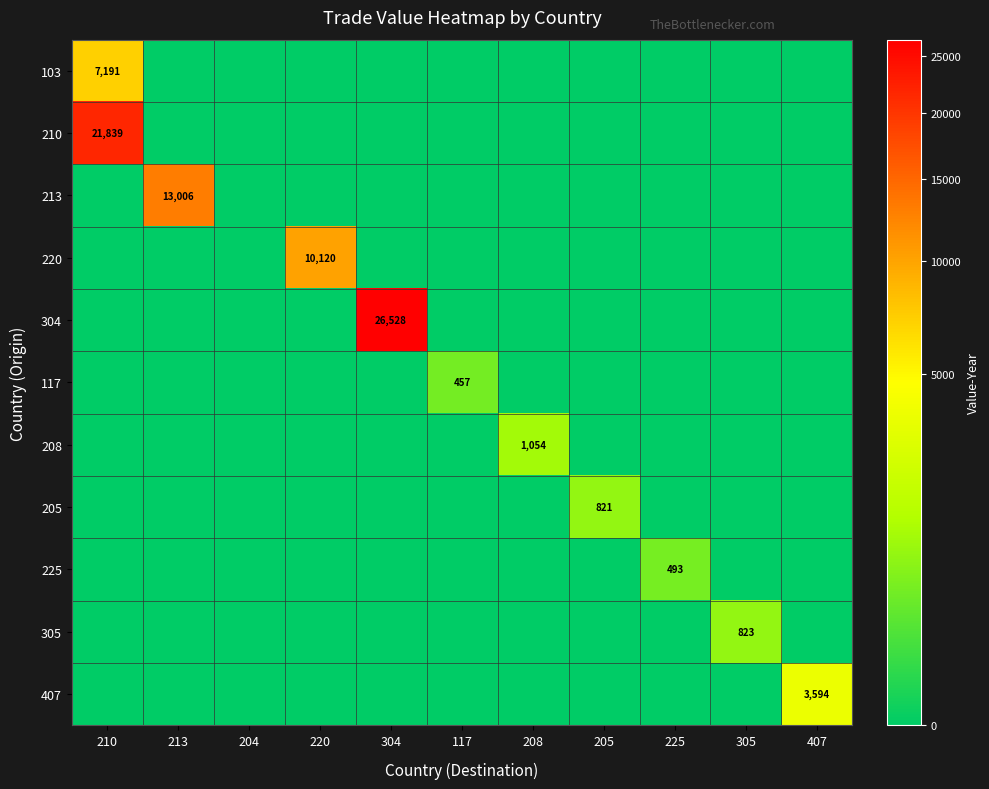

The value of 305 at 117 is -506. True or false?

False